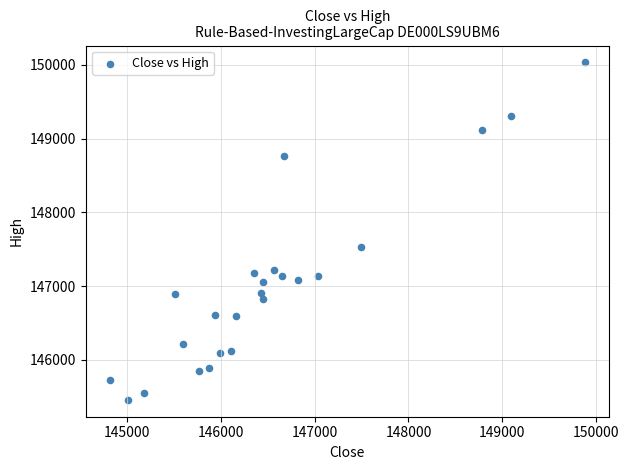

What is the range of Y values (max minus min)?

4578